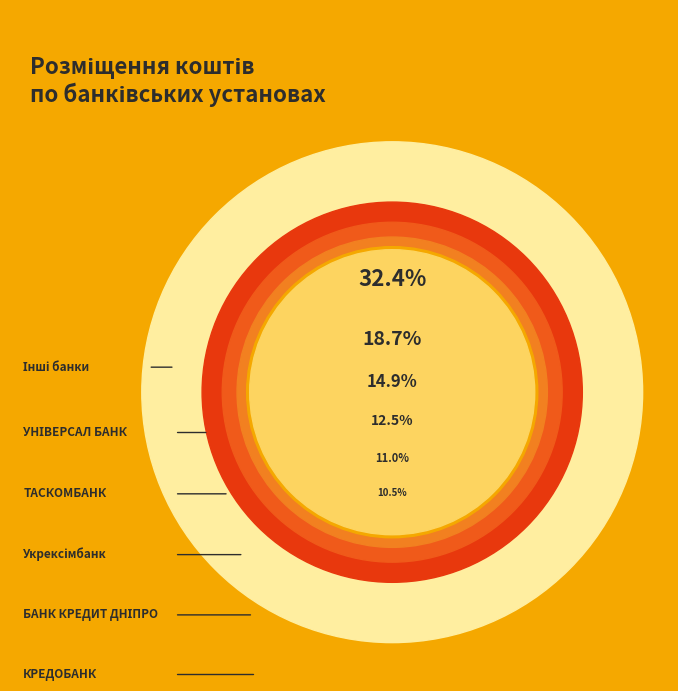

Is АБ "УКРГАЗБАНК" the majority of the pie?

No